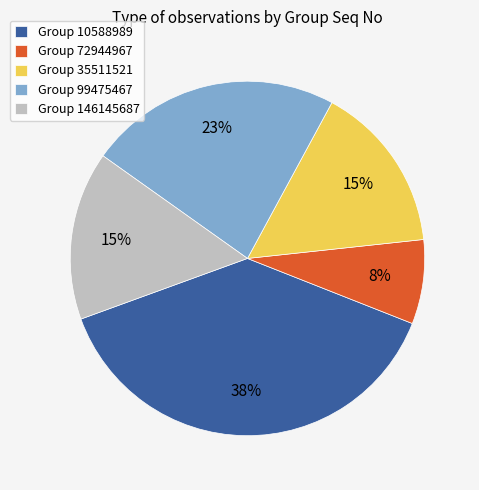

Which category has the biggest portion of the pie?

Group 10588989